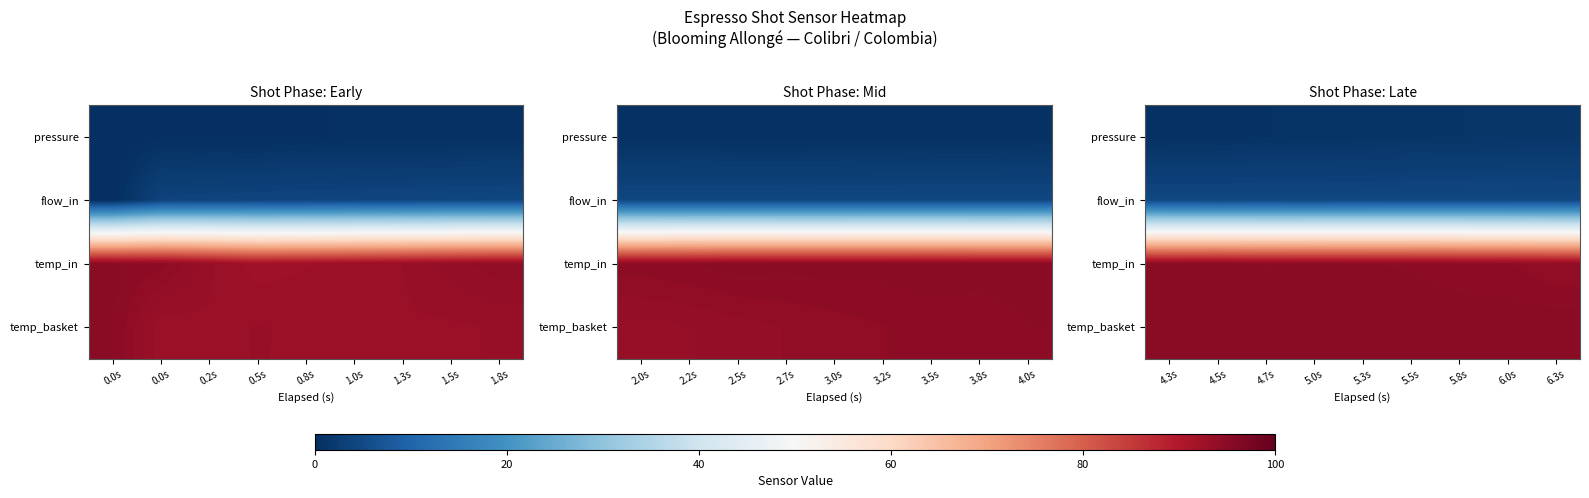

Between 0.0s and 0.2s, which is larger?

0.2s